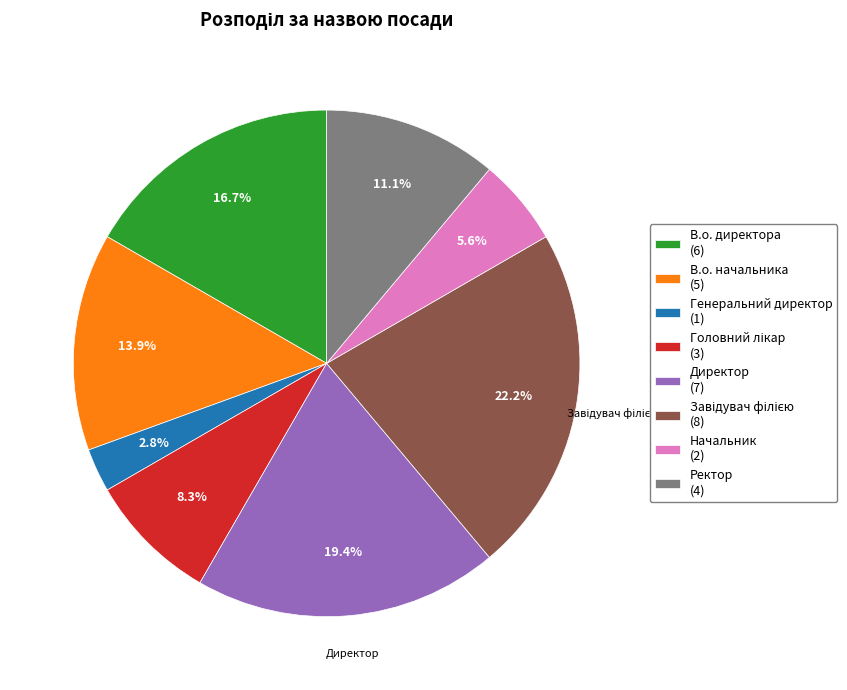

Is the sum of В.о. начальника (5) and В.о. директора (6) greater than half?

No